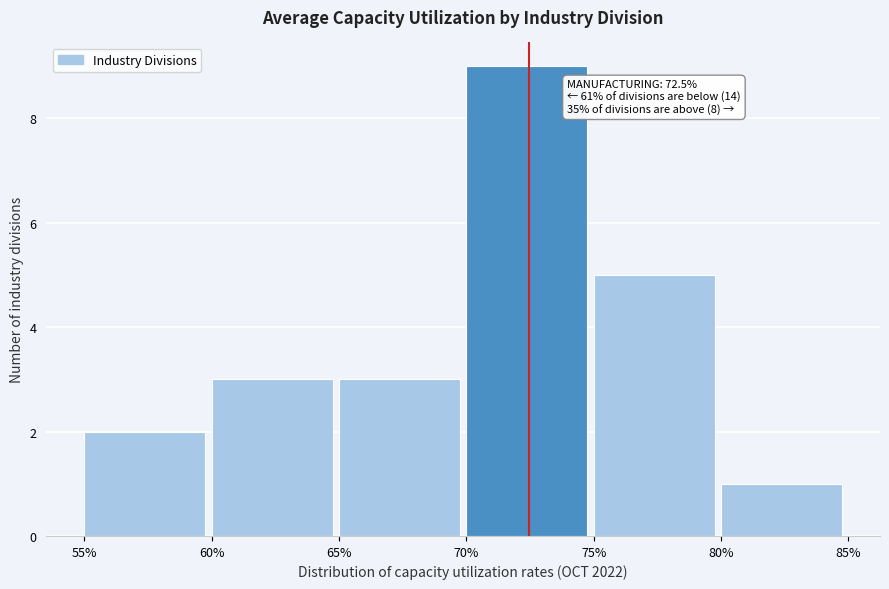

Over which range of the x-axis is the bar tallest?

70% to 75%